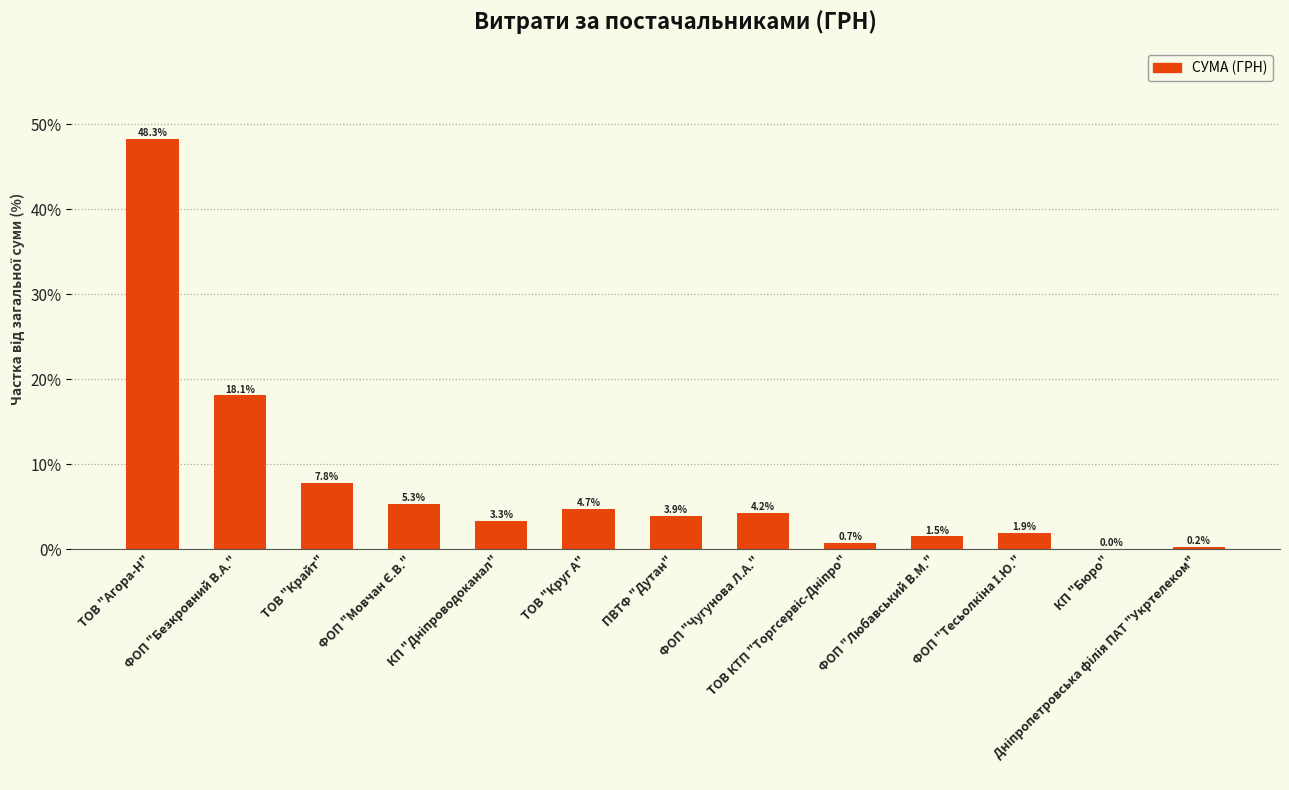

Count the number of values greater than 3.

8